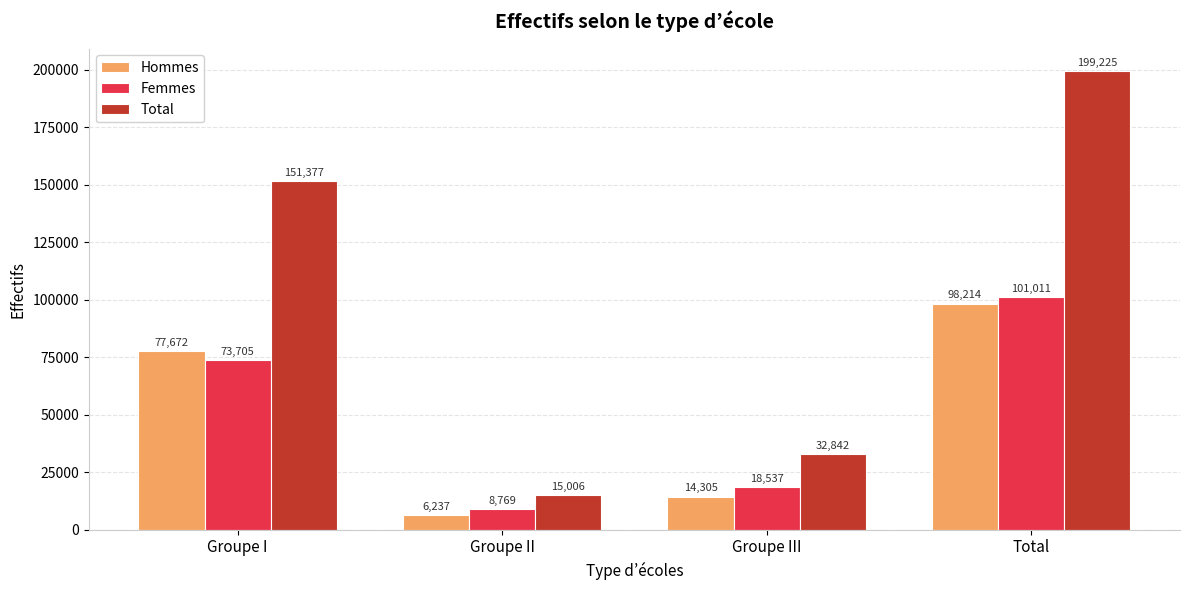

What is the spread (max minus min) of values at Groupe II?

8769